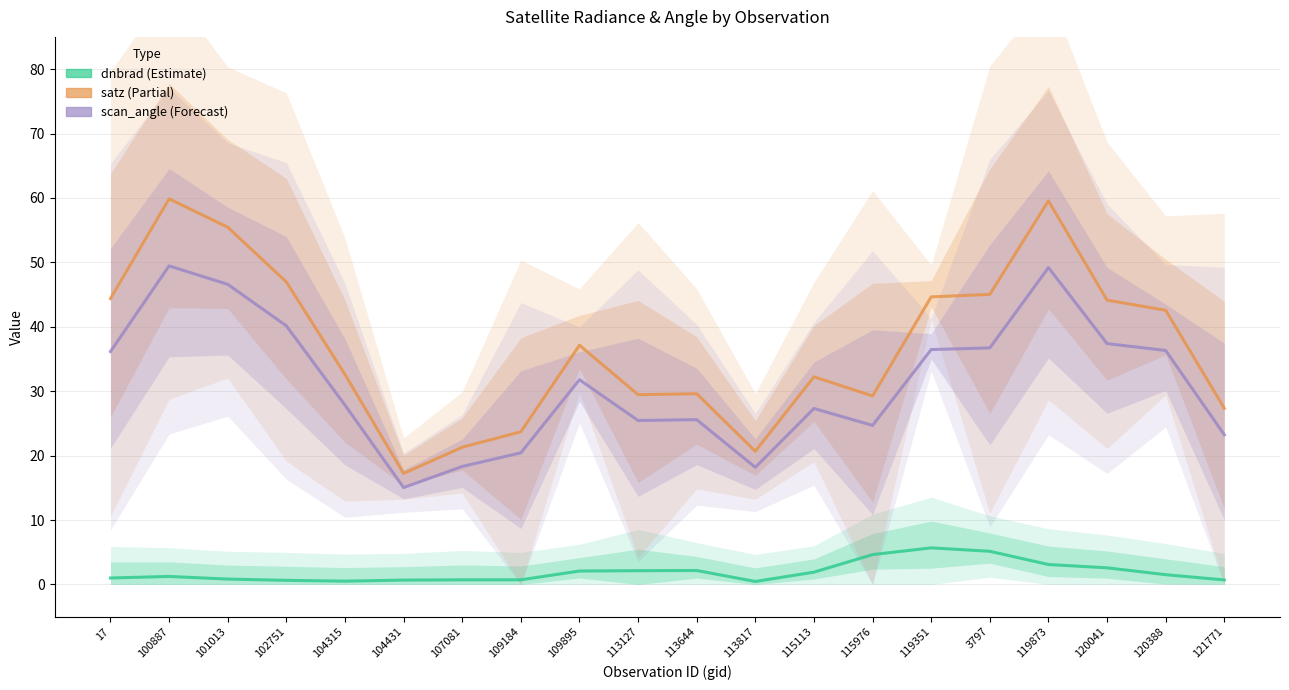

What is the value of the scan_angle point at the 11th from the left?

25.6